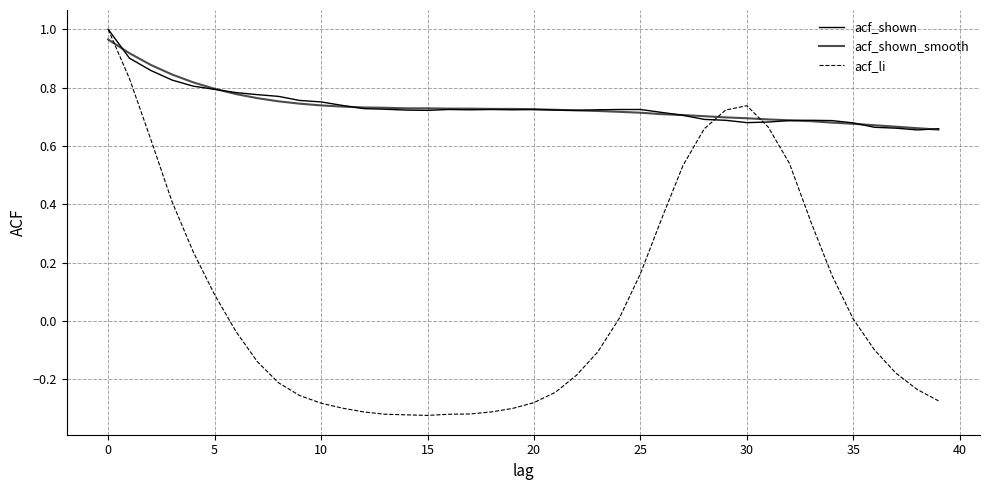

How many interior local valleys does the acf_li series have?

1